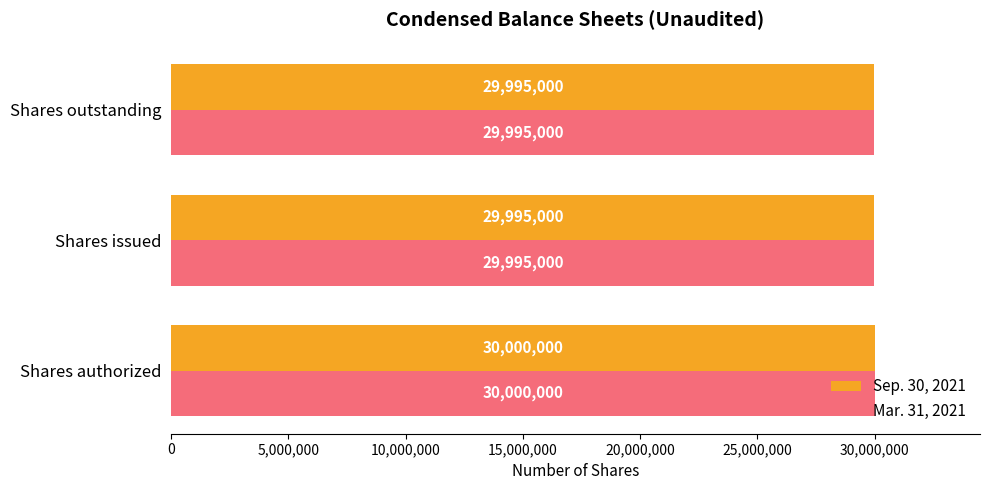

What is the total value across all series at Shares authorized?

60000000